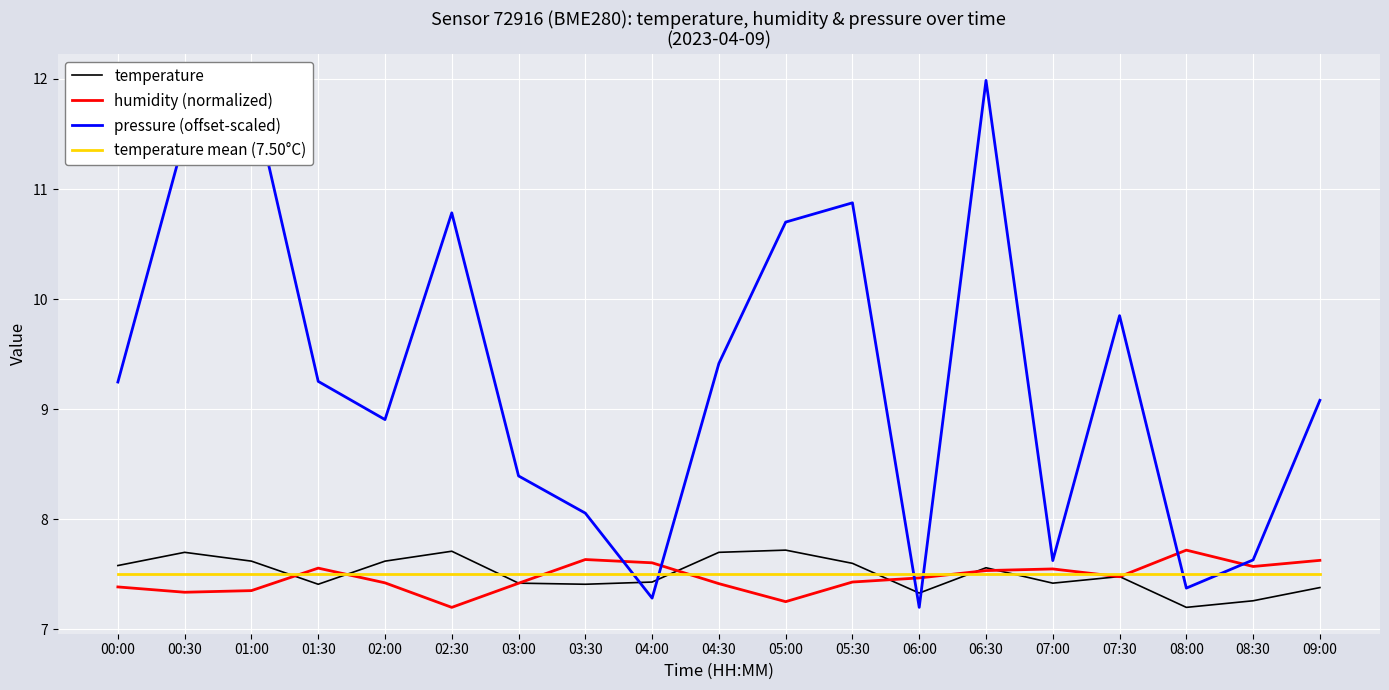

True or false: temperature has more than 1 interior local peaks.

True